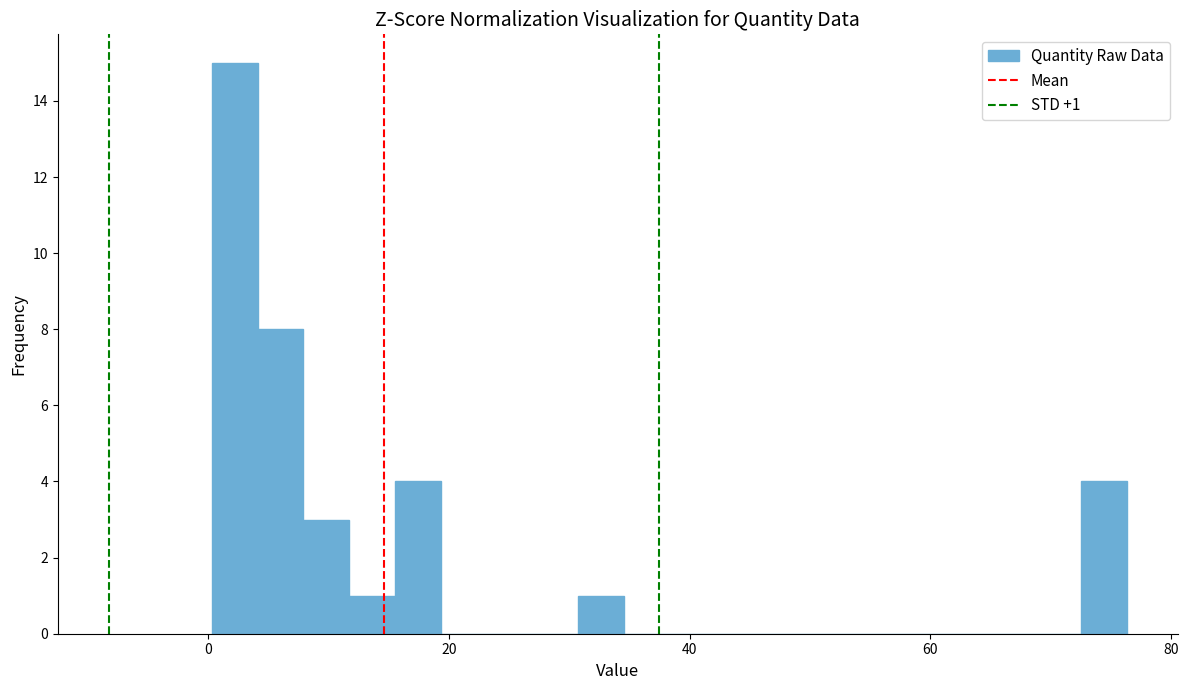

Around what value on the x-axis is the tallest bar? Give the approximate position of its centre, as read against the axis.

2